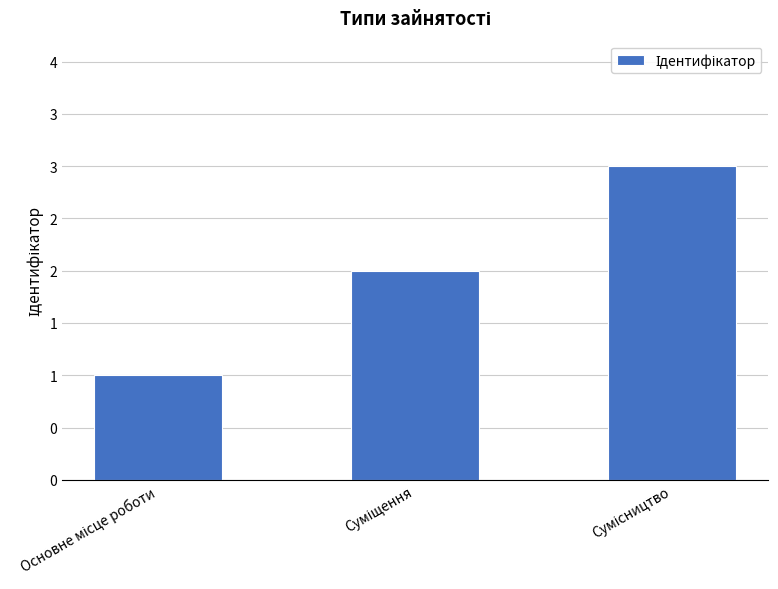

Rank the categories by value from highest to lowest.

Сумісництво, Суміщення, Основне місце роботи